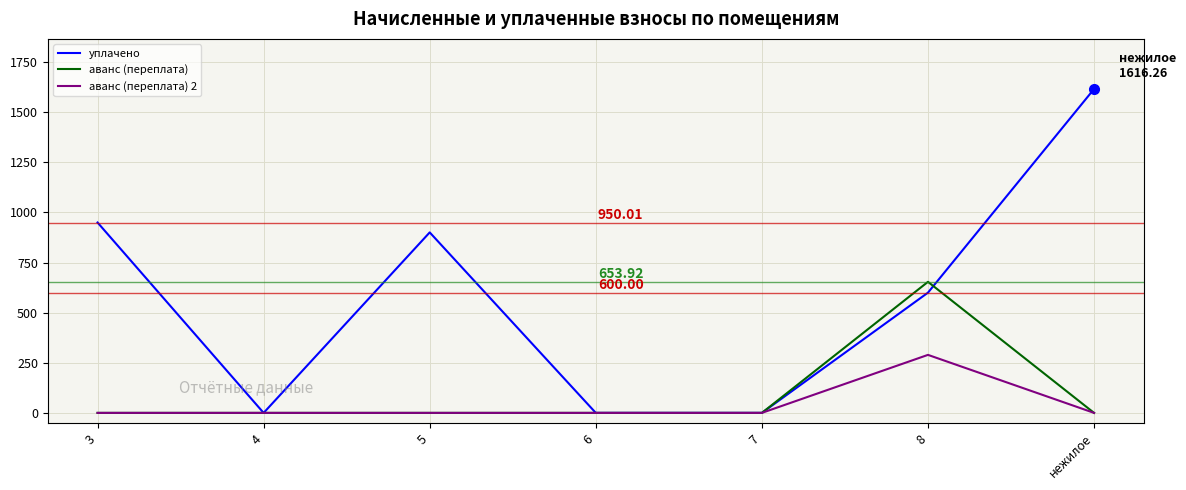

The value of аванс (переплата) at 5 is 0.0. True or false?

True